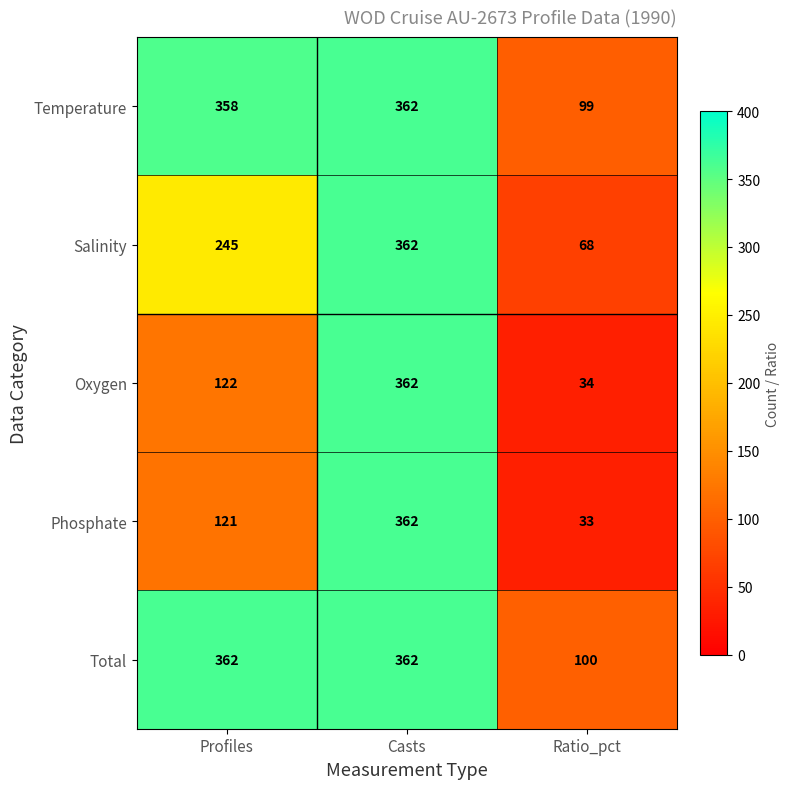

At how many categories does at least one series exceed 237?

2